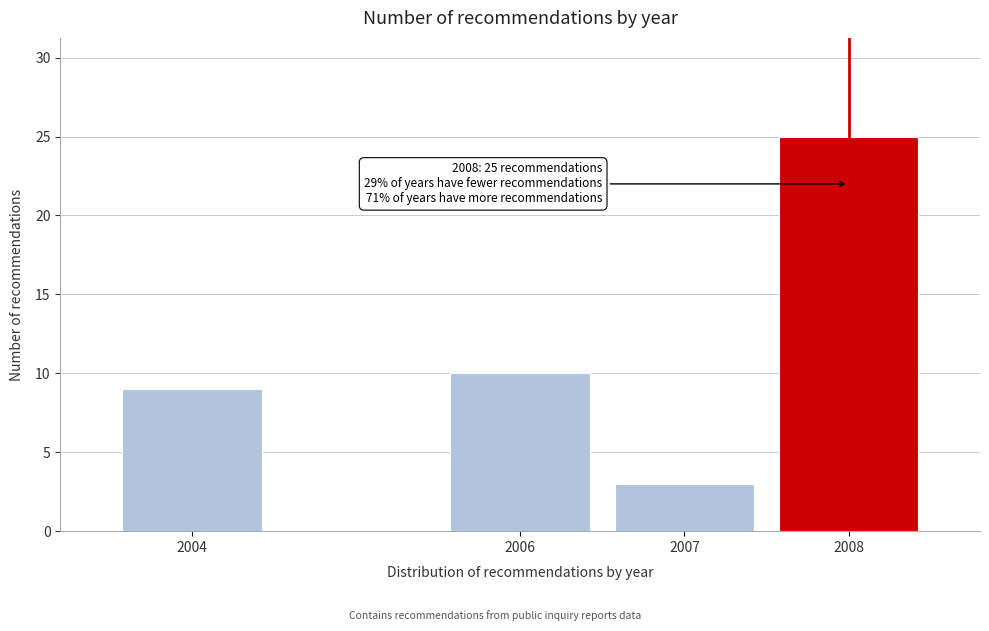

Reading right to left, what are all the values shown in this chart?

25	3	10	9